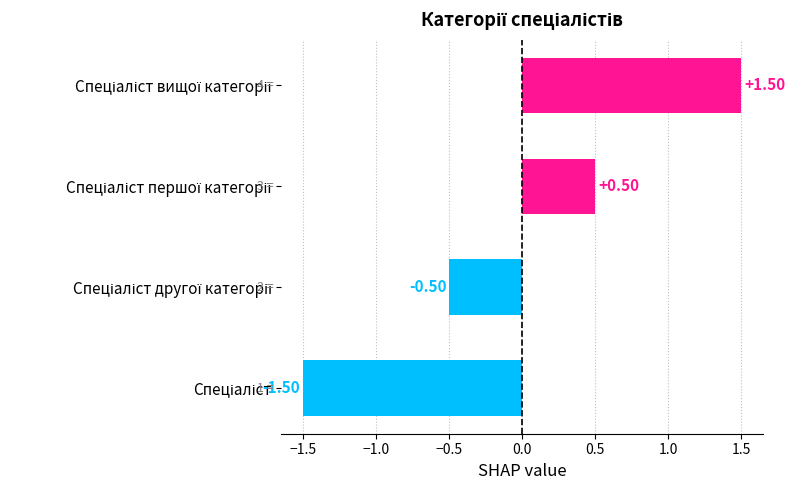

What is the difference between the maximum and second lowest values?

2.0